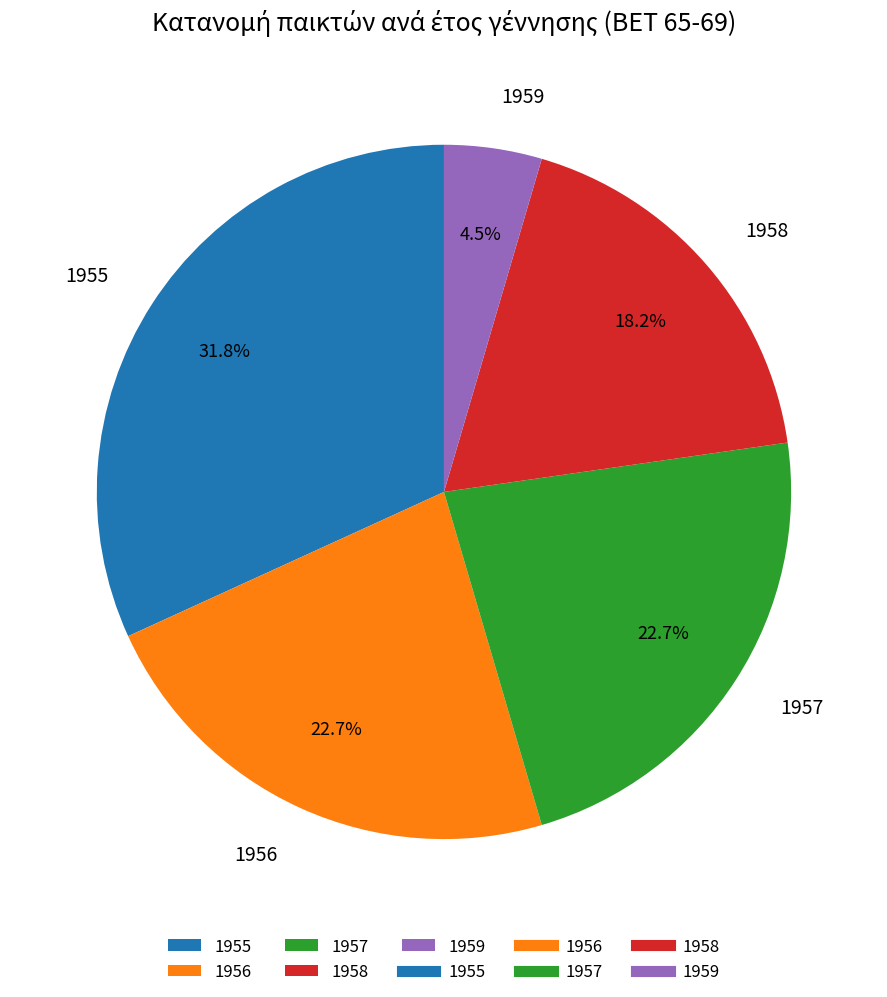

Which slice is the largest?

1955